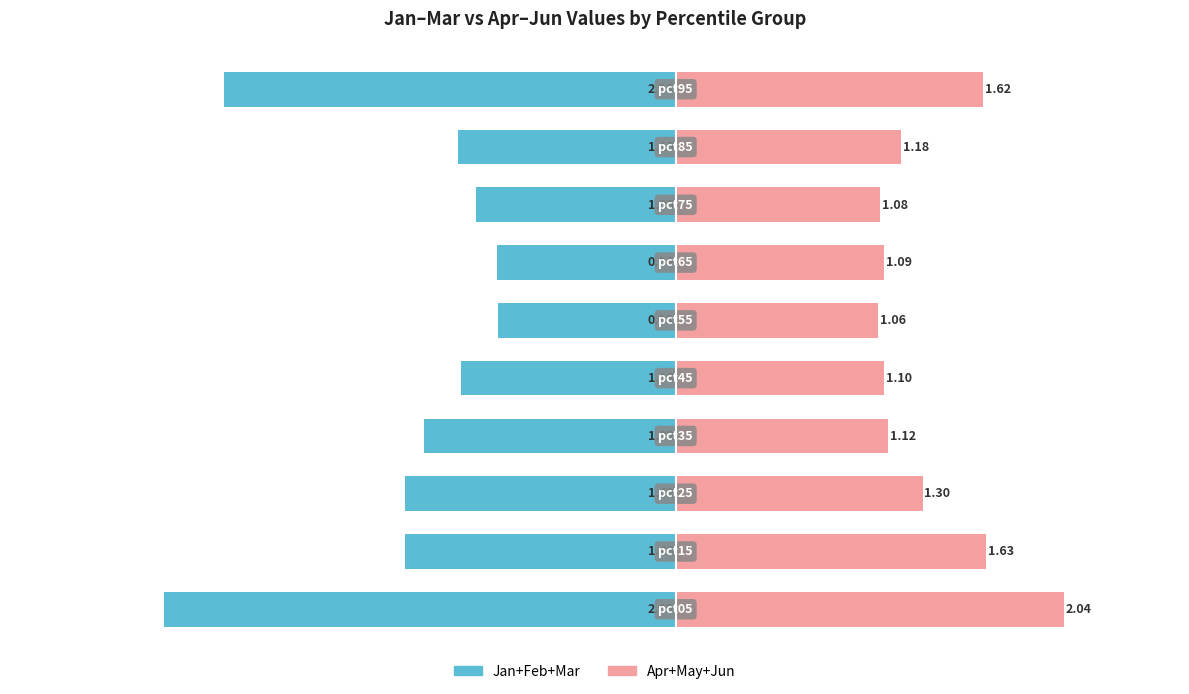

The value of Jan+Feb+Mar at 2 is -0.5. True or false?

False